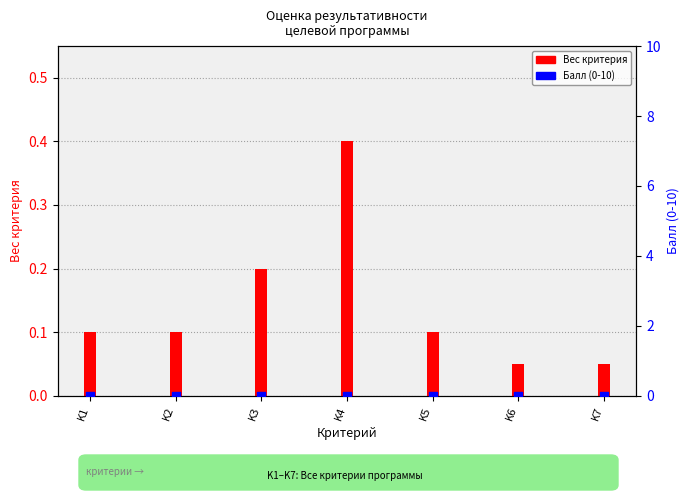

Which series reaches the maximum Y coordinate?

Вес критерия